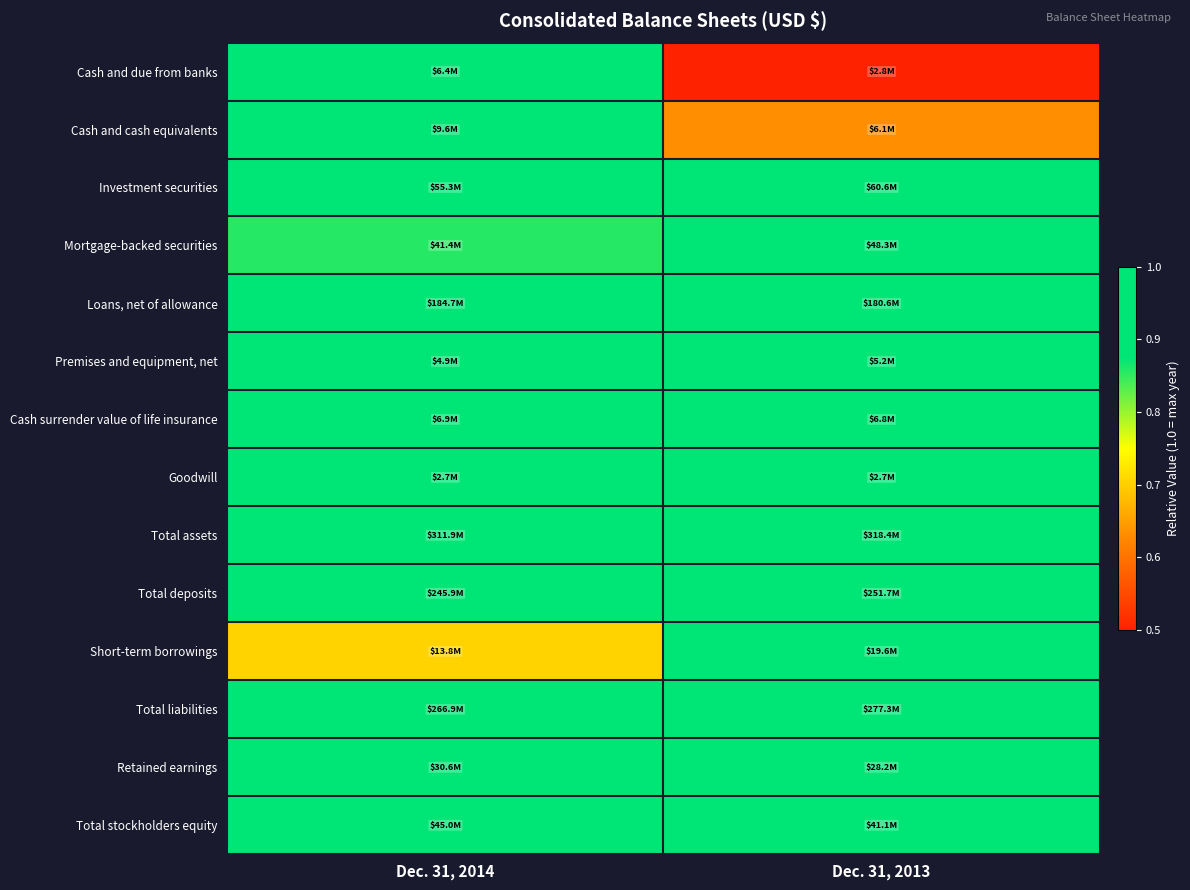

Count the number of categories in the chart.

2